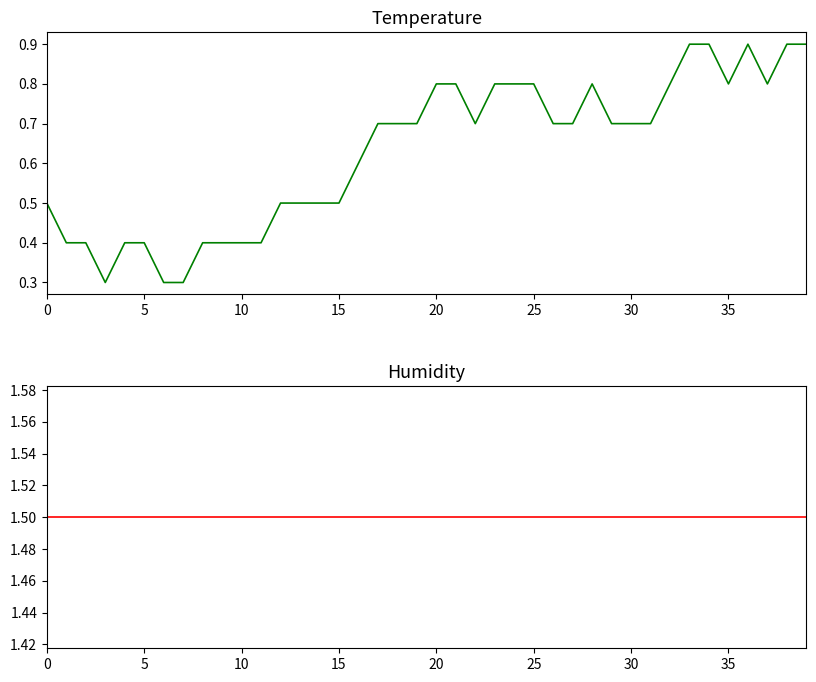

The value of humidity at 20 is 0.4. True or false?

False